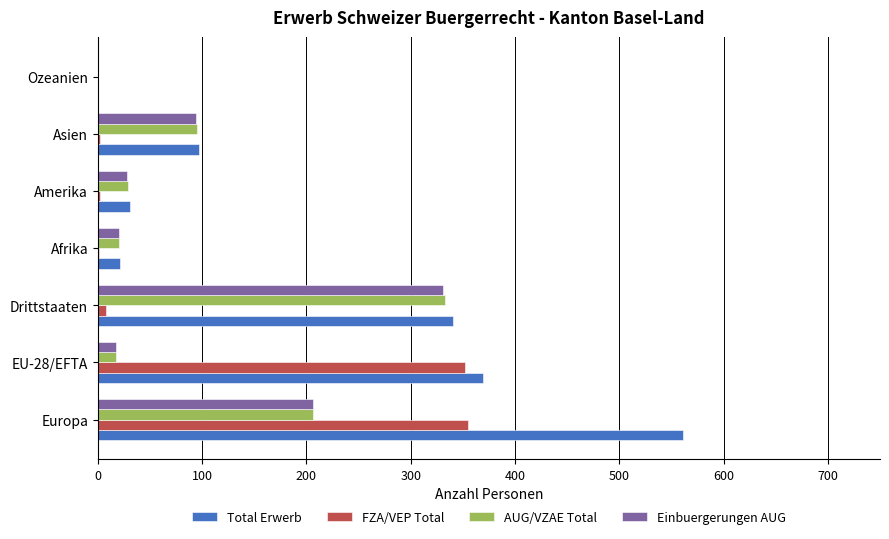

How many series are shown in this chart?

4